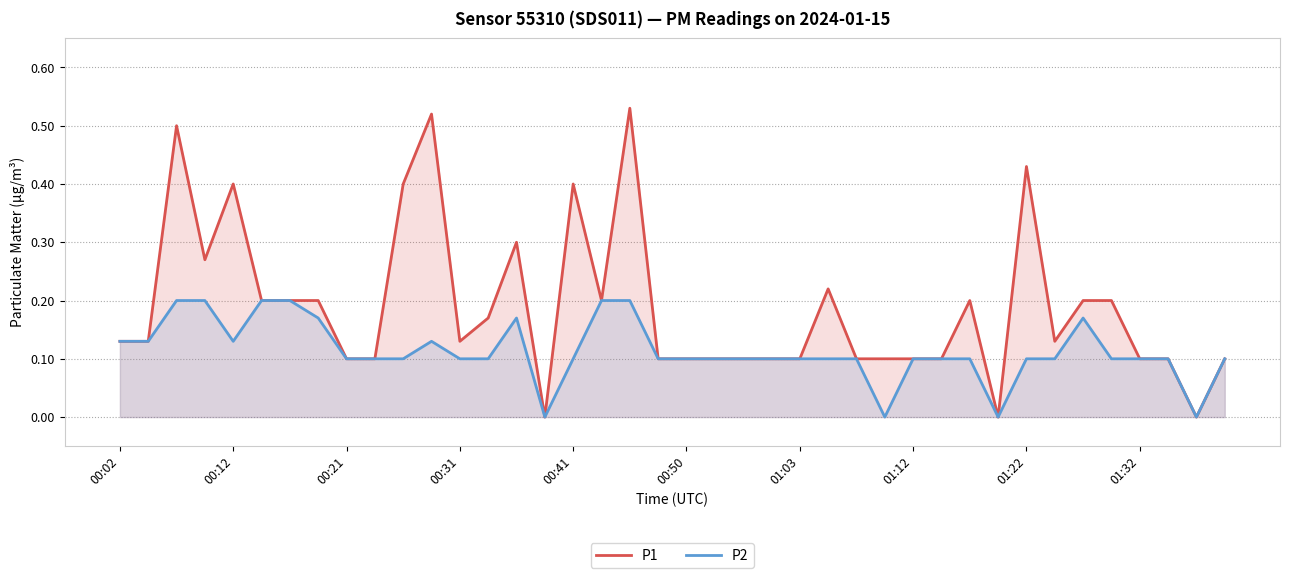

Count the number of categories in the chart.

40